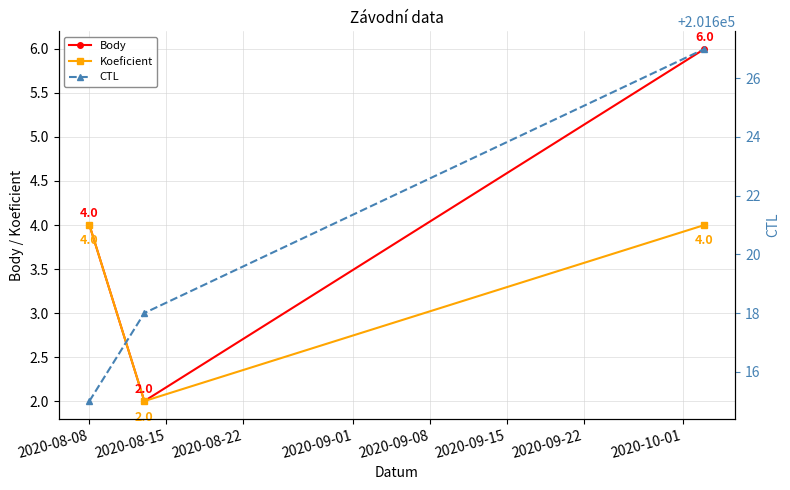

What is the average value of the Body series?

4